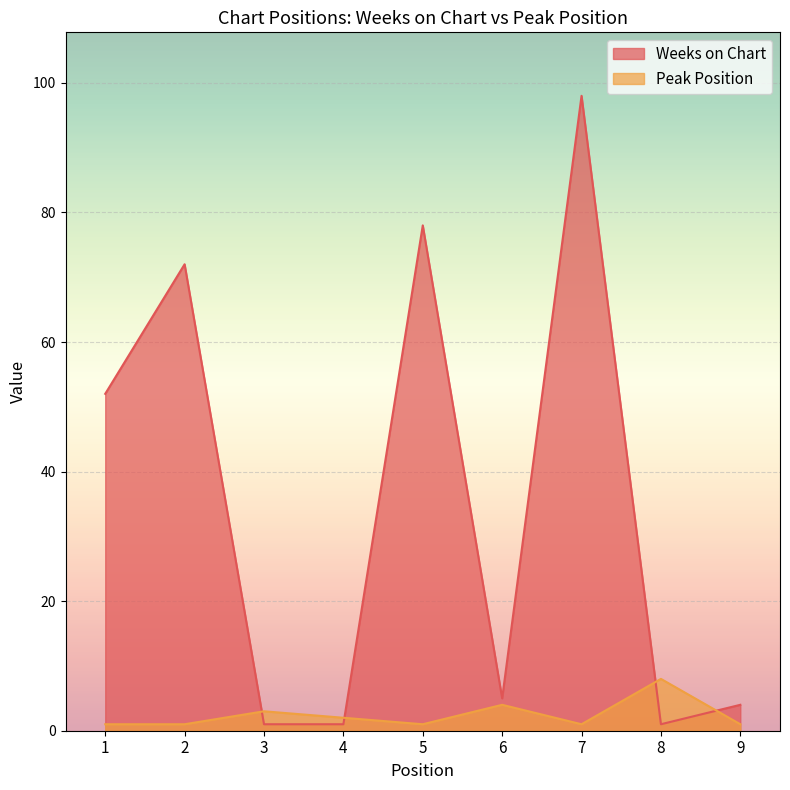

How many interior local peaks does the Peak Position series have?

3